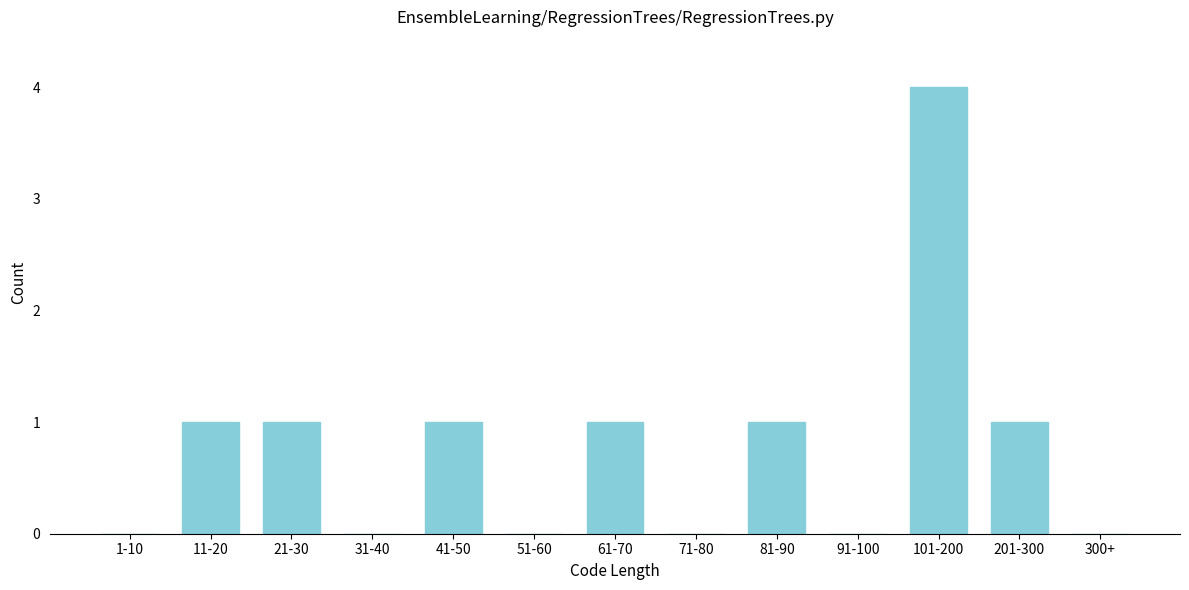

Reading right to left, extract all data points from this chart.

300+=0	201-300=1	101-200=4	91-100=0	81-90=1	71-80=0	61-70=1	51-60=0	41-50=1	31-40=0	21-30=1	11-20=1	1-10=0